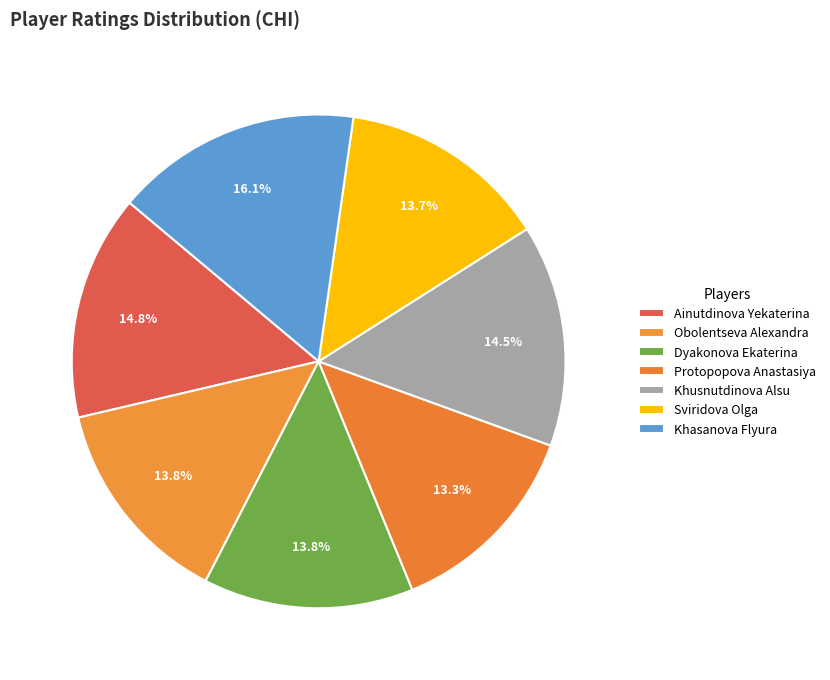

Which slice is the largest?

Khasanova Flyura